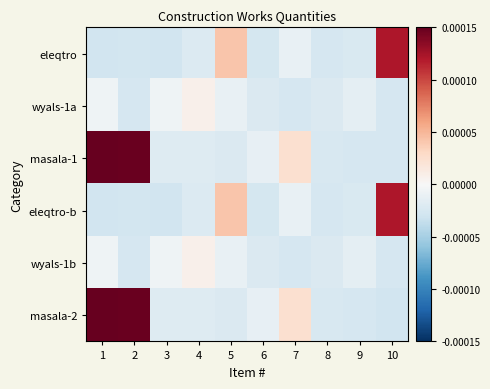

Between 5 and 10, which series saw the biggest shift?

eleqtro